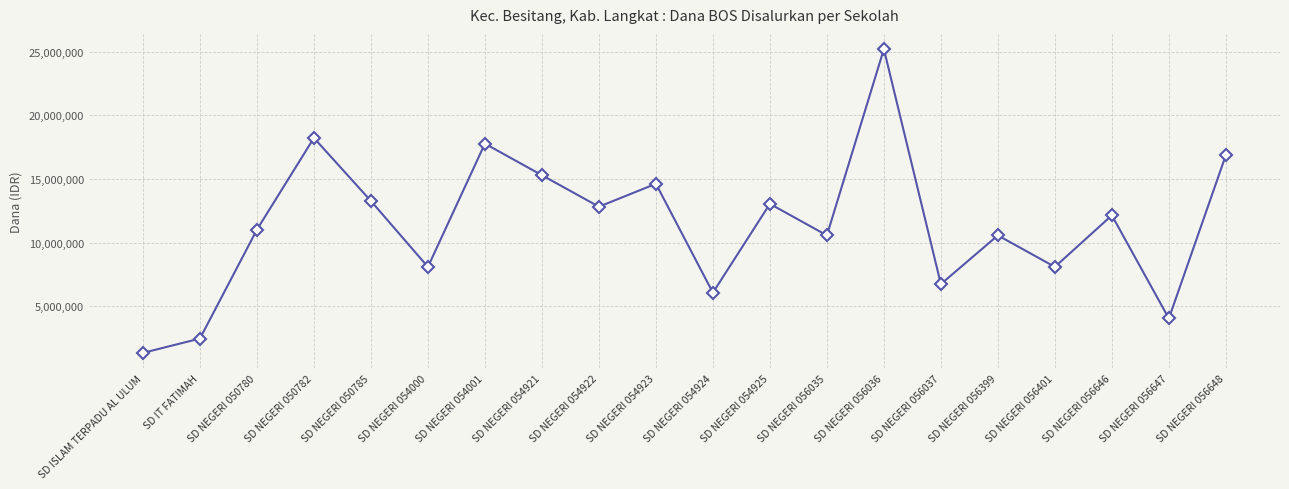

Reading right to left, transcribe all the data shown in this chart.

SD NEGERI 056648=16875000	SD NEGERI 056647=4050000	SD NEGERI 056646=12150000	SD NEGERI 056401=8100000	SD NEGERI 056399=10575000	SD NEGERI 056037=6750000	SD NEGERI 056036=25200000	SD NEGERI 056035=10575000	SD NEGERI 054925=13050000	SD NEGERI 054924=6075000	SD NEGERI 054923=14625000	SD NEGERI 054922=12825000	SD NEGERI 054921=15300000	SD NEGERI 054001=17775000	SD NEGERI 054000=8100000	SD NEGERI 050785=13275000	SD NEGERI 050782=18225000	SD NEGERI 050780=11025000	SD IT FATIMAH=2475000	SD ISLAM TERPADU AL ULUM=1350000